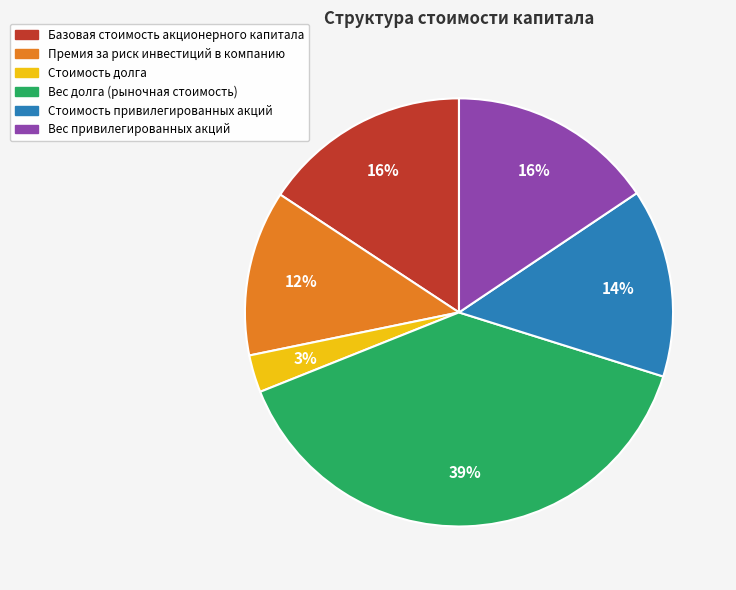

Combined, do Базовая стоимость акционерного капитала and Вес долга (рыночная стоимость) account for over 50%?

Yes